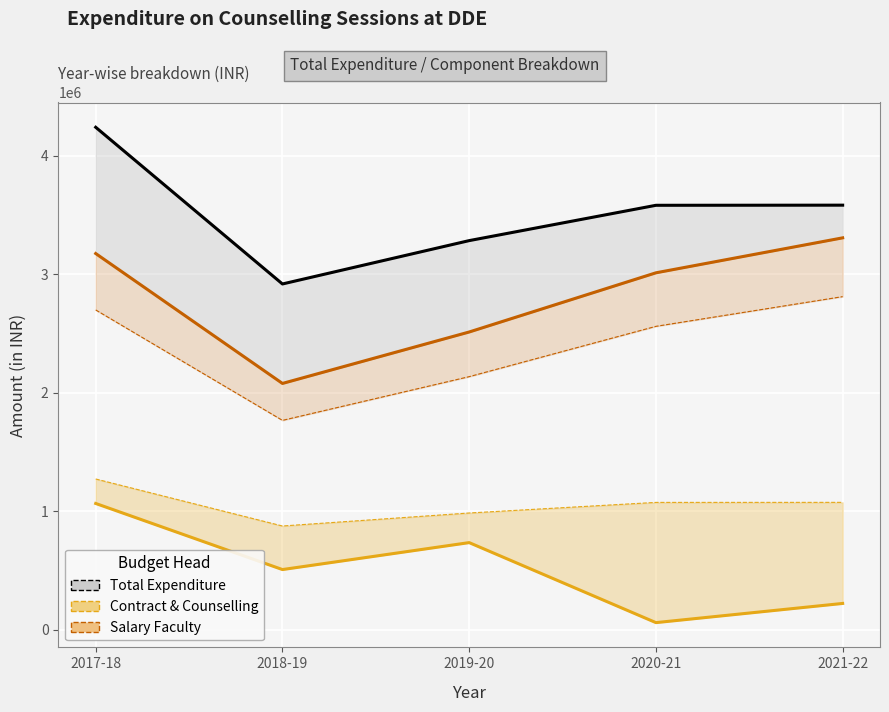

List the series in order of their overall mean, lowest first.

Contract & Counselling, Salary Faculty, Total Expenditure